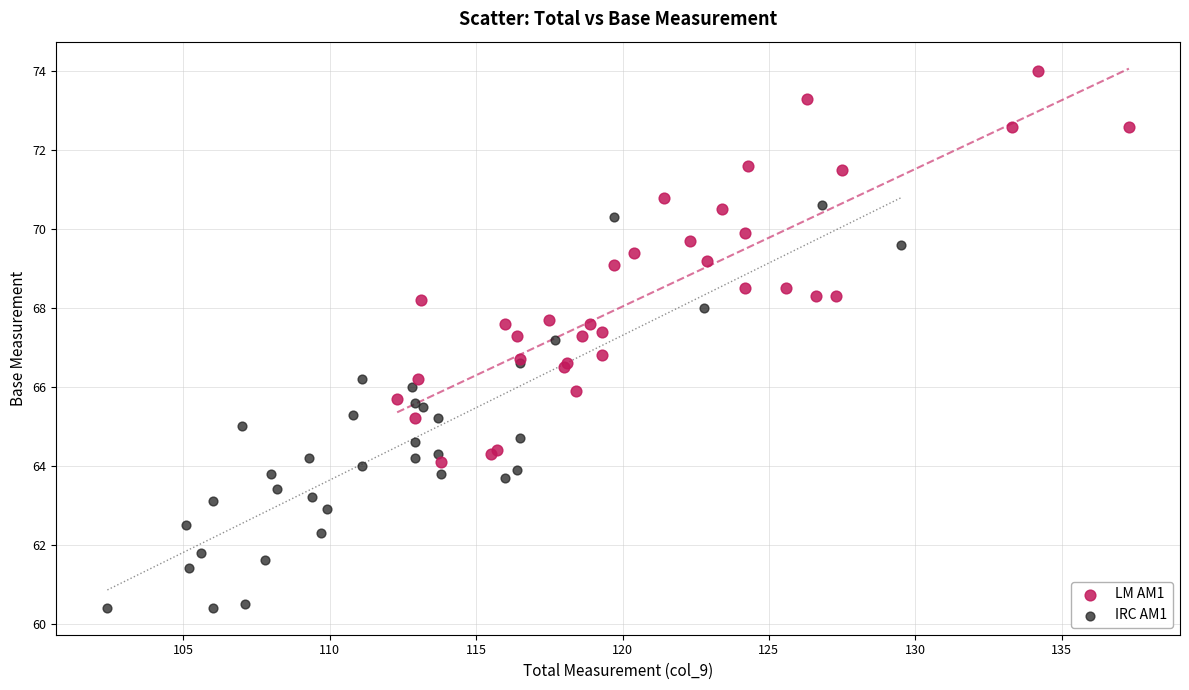

Which series contains the lowest Y value?

IRC AM1